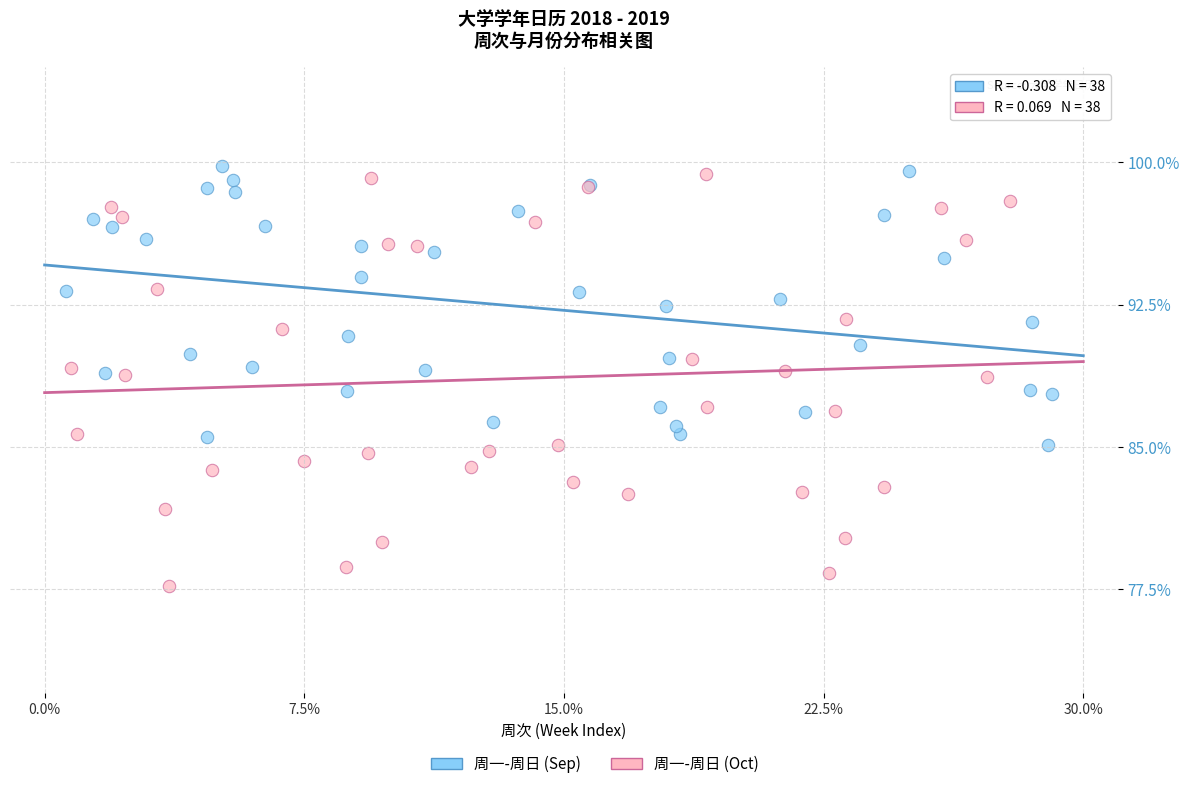

Which series contains the lowest Y value?

周一-周日 (Oct)